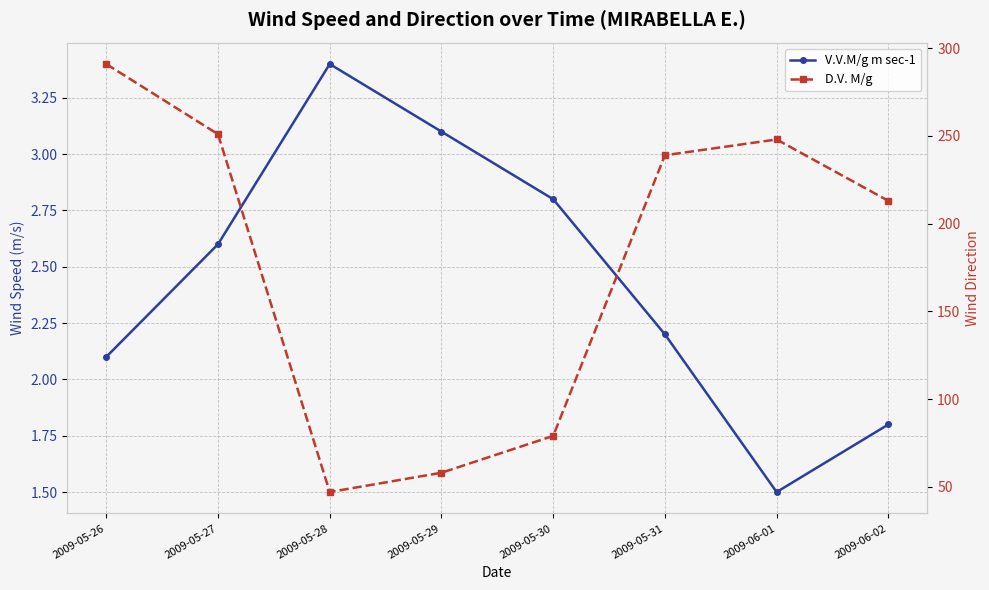

Between 2009-05-30 and 2009-05-31, which series saw the biggest shift?

D.V. M/g